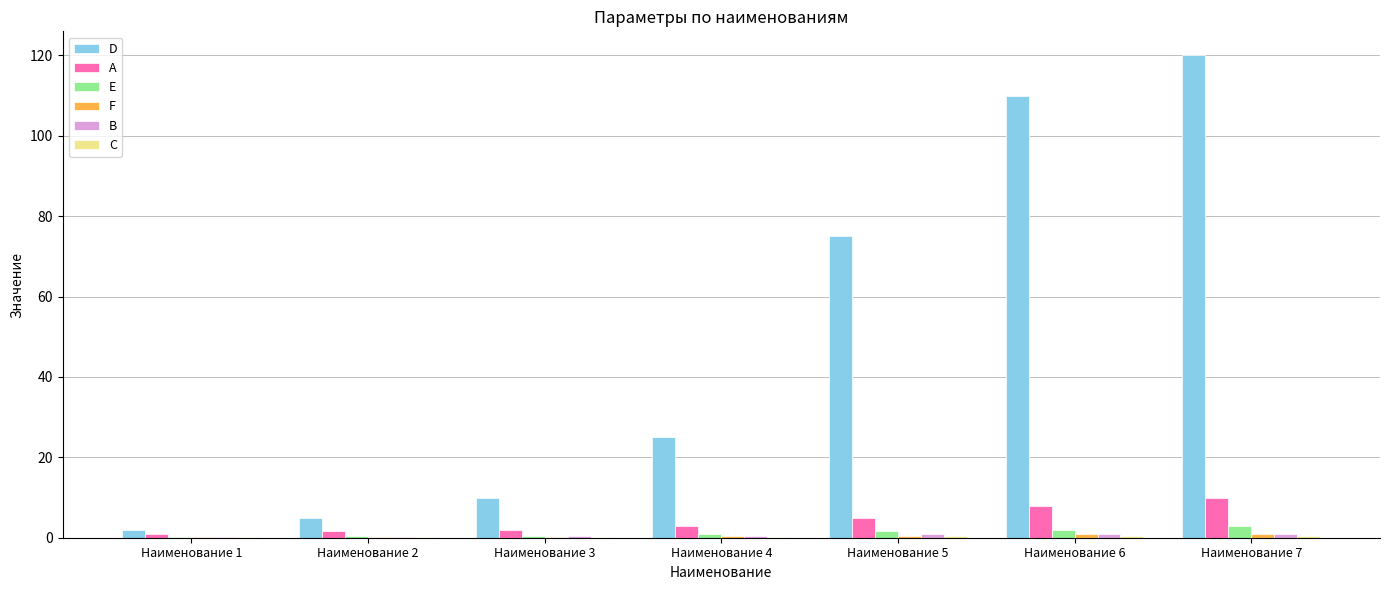

Which category has the highest value across all series?

Наименование 7